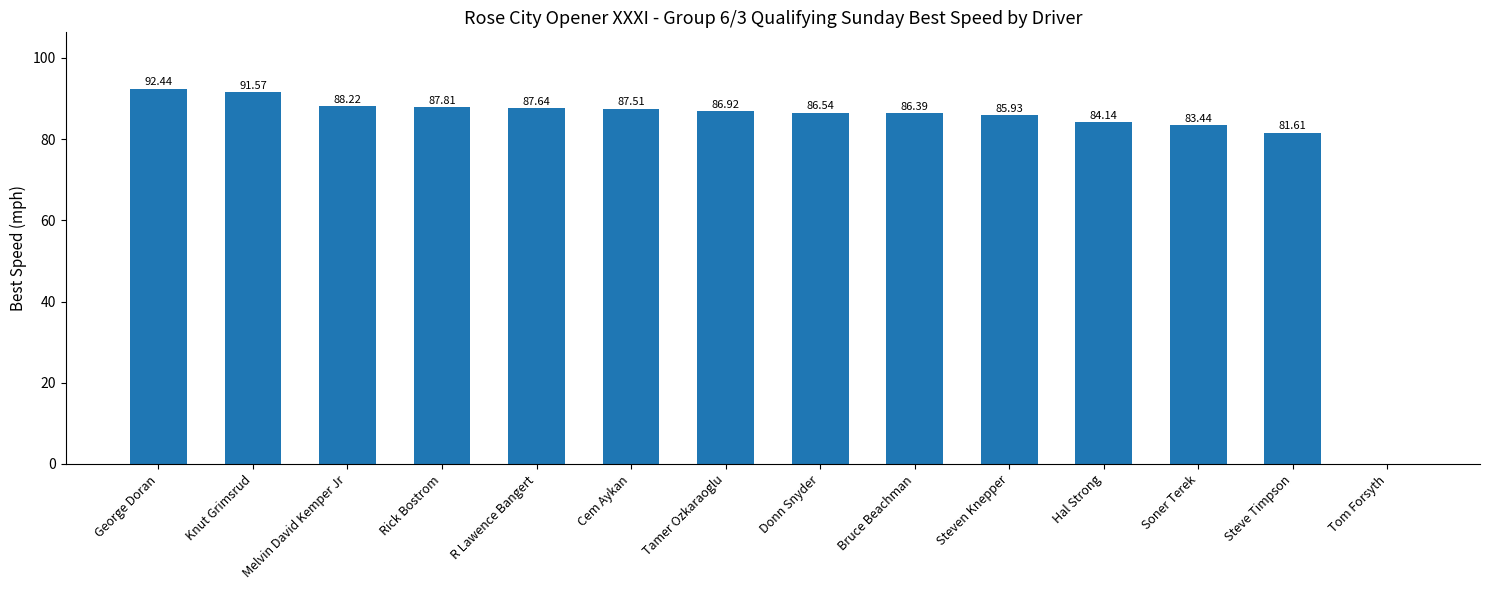

Approximately how many times larger is the value at Soner Terek compared to Melvin David Kemper Jr?

0.9